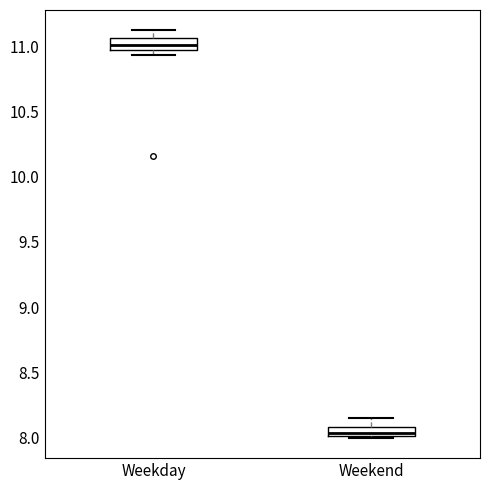

Which box's median line is the lowest?

Weekend